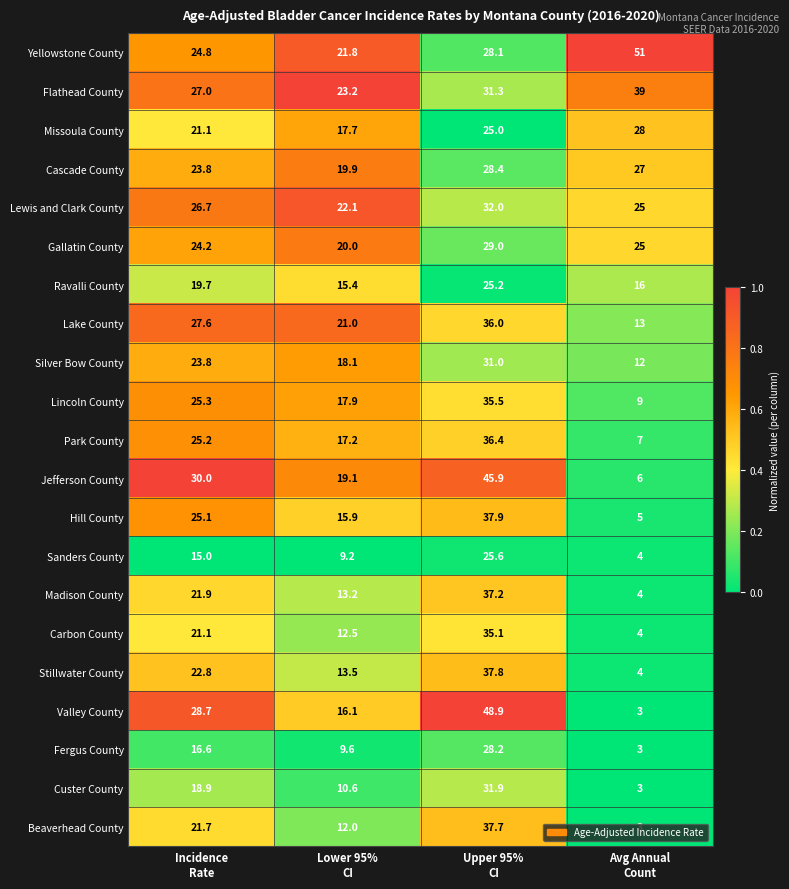

Which series has the widest spread of values?

Valley County